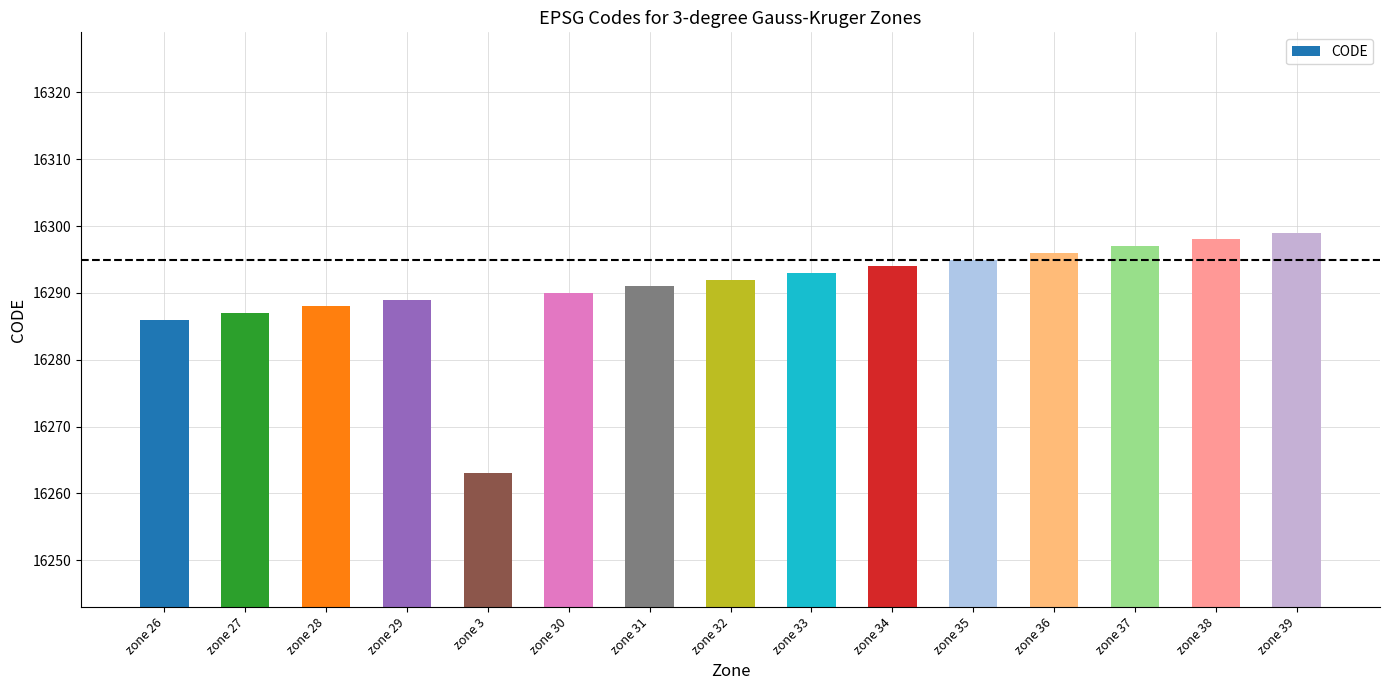

Between zone 29 and zone 28, which is larger?

zone 29